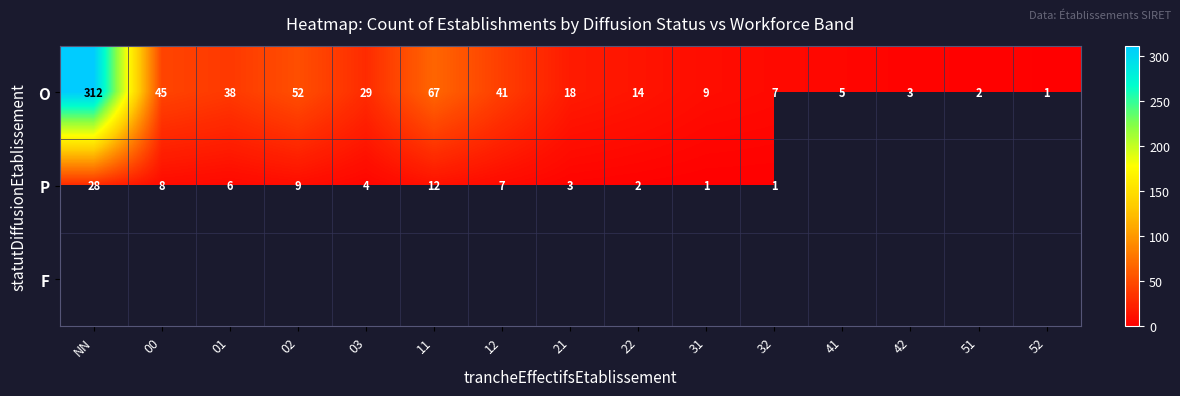

What is the average value of the O series?

43